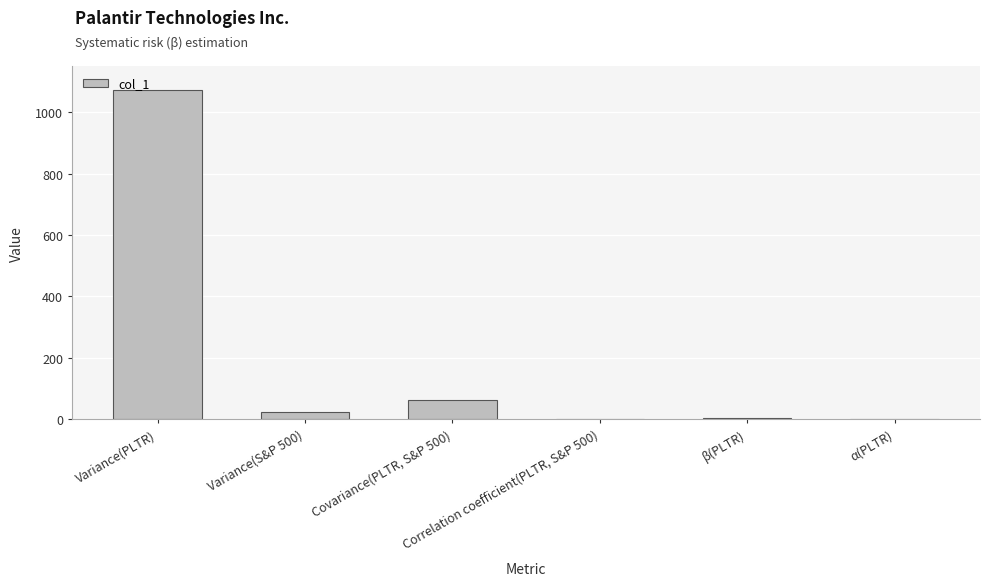

Read the value at Variance(S&P 500).

22.3